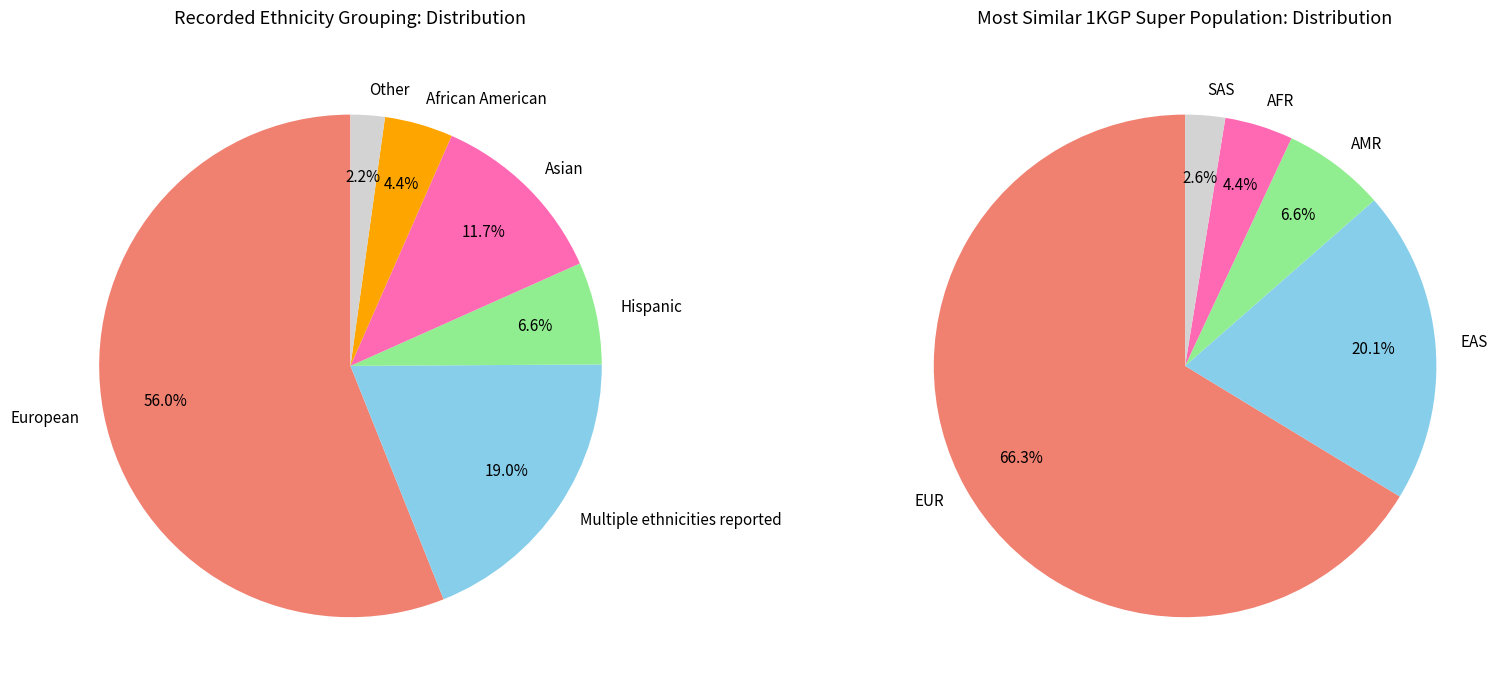

To the nearest percent, what is the difference between the Asian and Other slice percentages?

10%